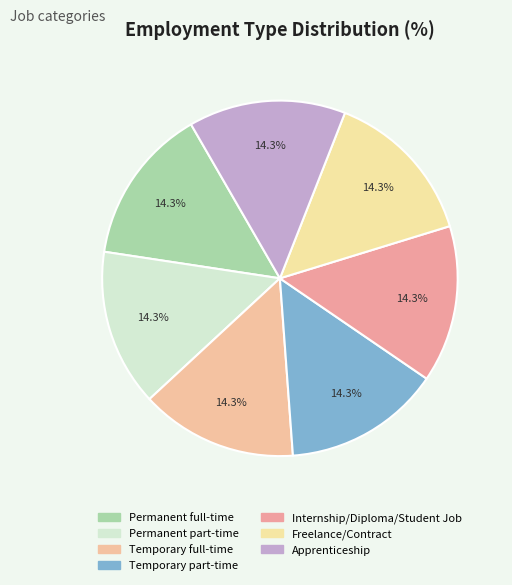

What is the total percentage of Freelance/Contract and Internship/Diploma/Student Job?

28.6%